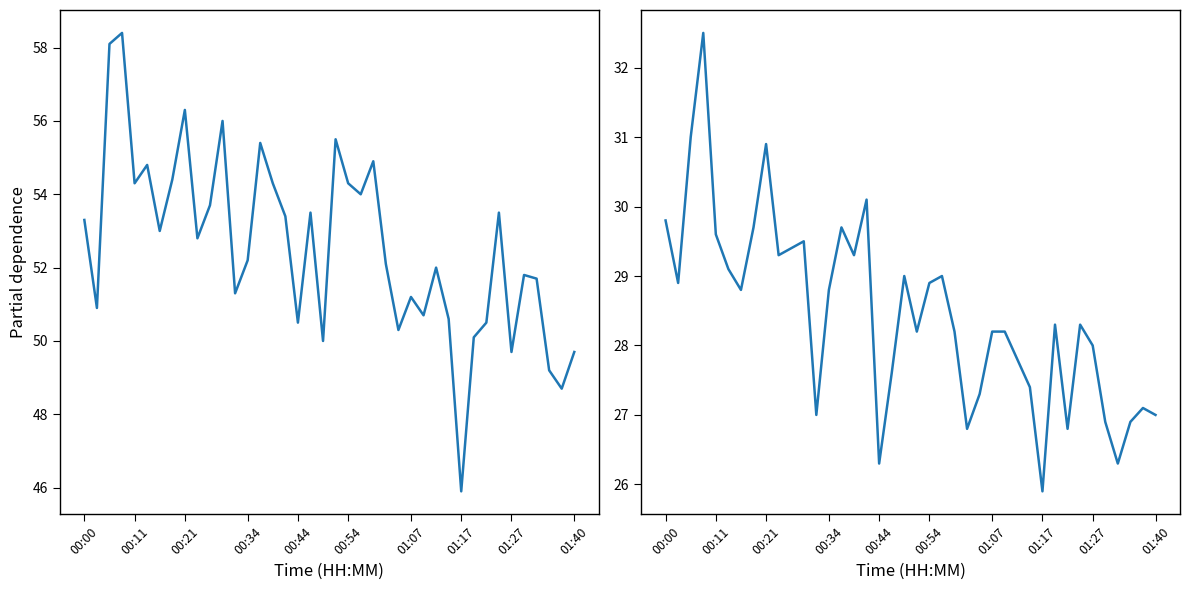

True or false: SDS_P2 and SDS_P1 cross at least once.

False